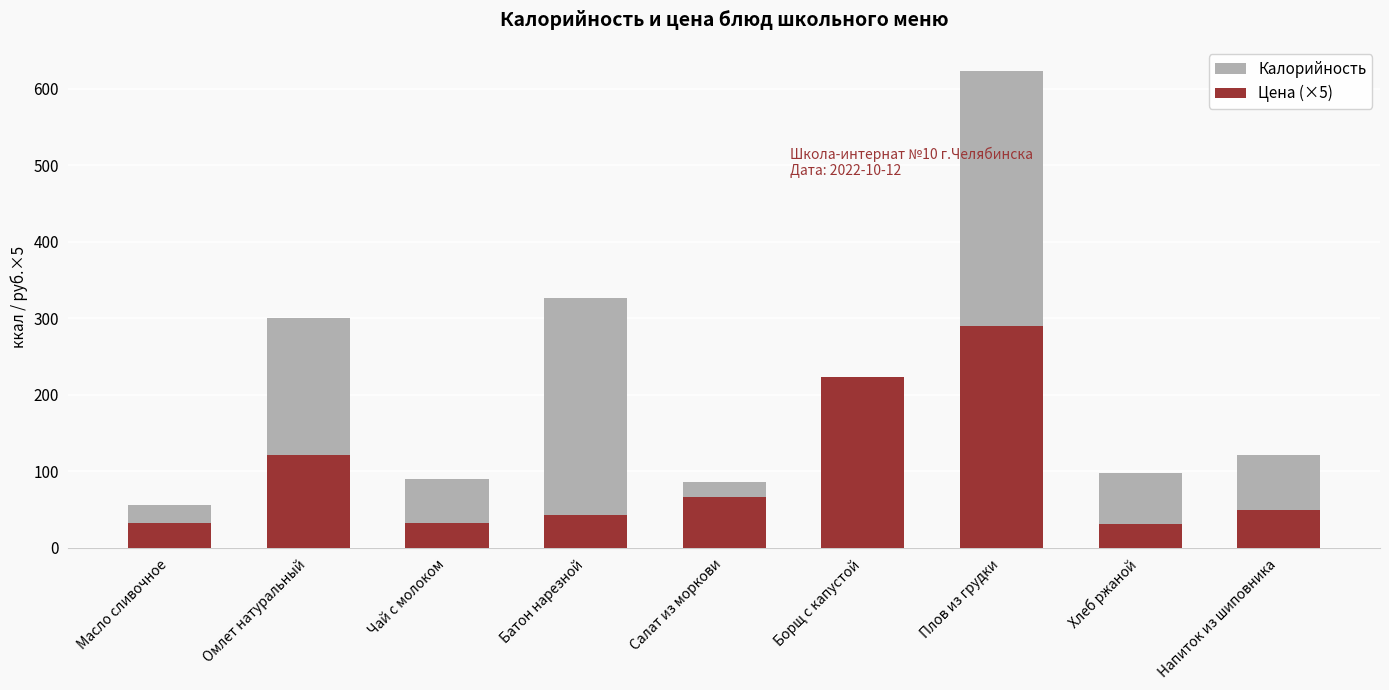

What is the minimum value for Цена (×5)?

31.5